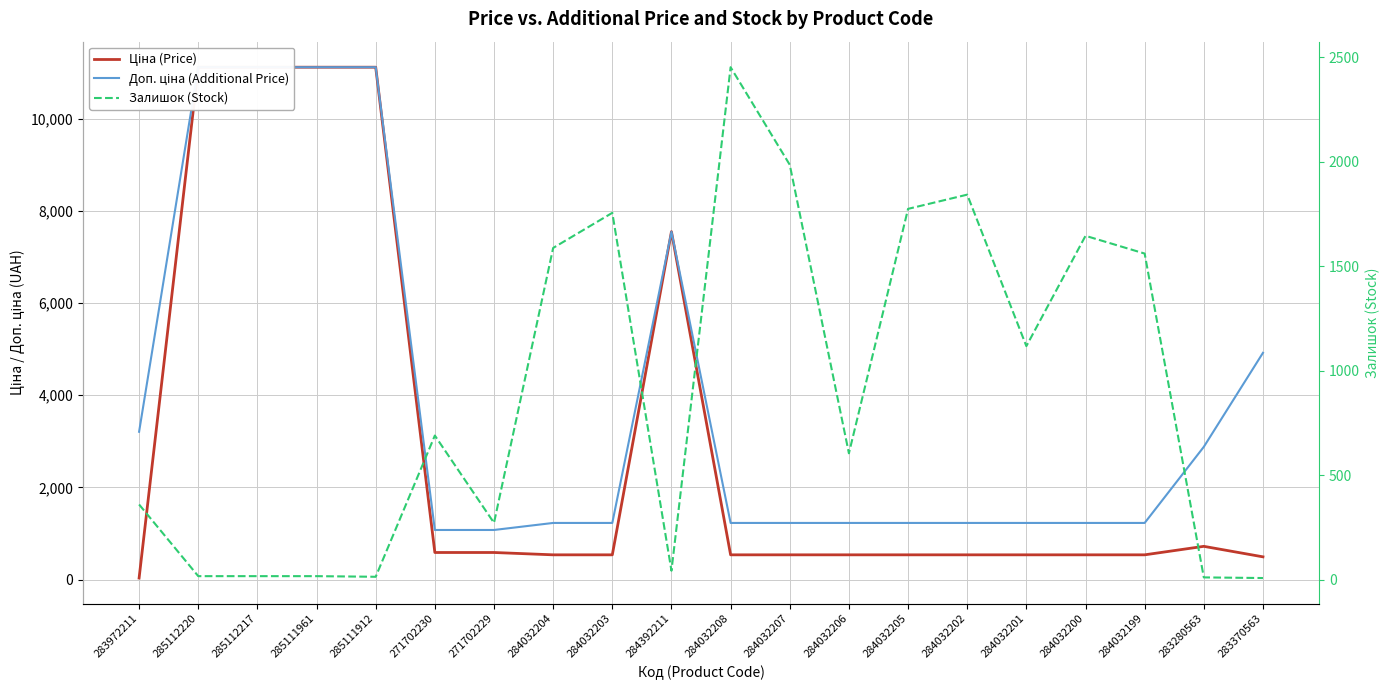

Reading right to left, list all the values displayed in this chart.

Ціна (Price): 491.7	719.6	535.4	535.4	535.4	535.4	535.4	535.4	535.4	535.4	7545.9	535.4	535.4	586.0	586.0	11113.6	11113.6	11113.6	11113.6	32.0
Доп. ціна (Additional Price): 4917.4	2878.5	1227.2	1227.2	1227.2	1227.2	1227.2	1227.2	1227.2	1227.2	7545.9	1227.2	1227.2	1074.5	1074.5	11113.6	11113.6	11113.6	11113.6	3205.0
Залишок (Stock): 8.0	11.0	1561.0	1646.0	1118.0	1843.0	1775.0	605.0	1986.0	2453.0	43.0	1756.0	1588.0	272.0	690.0	14.0	17.0	17.0	17.0	360.0